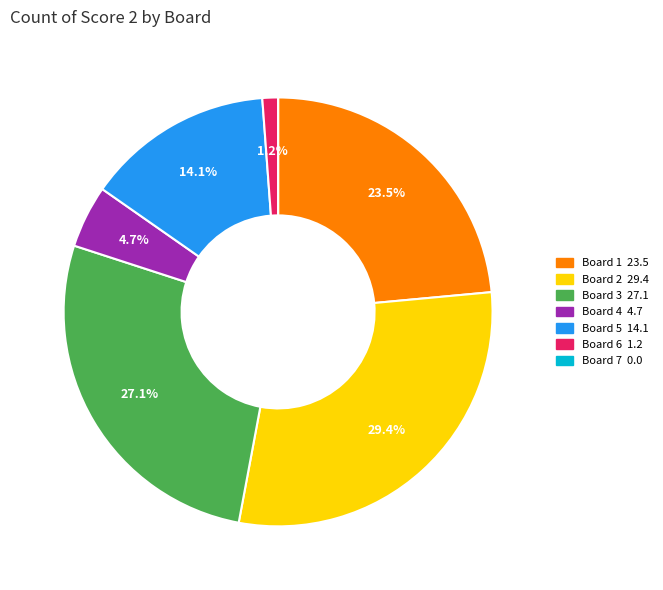

To the nearest percent, what is the difference between the largest and smallest slice percentages?

29%